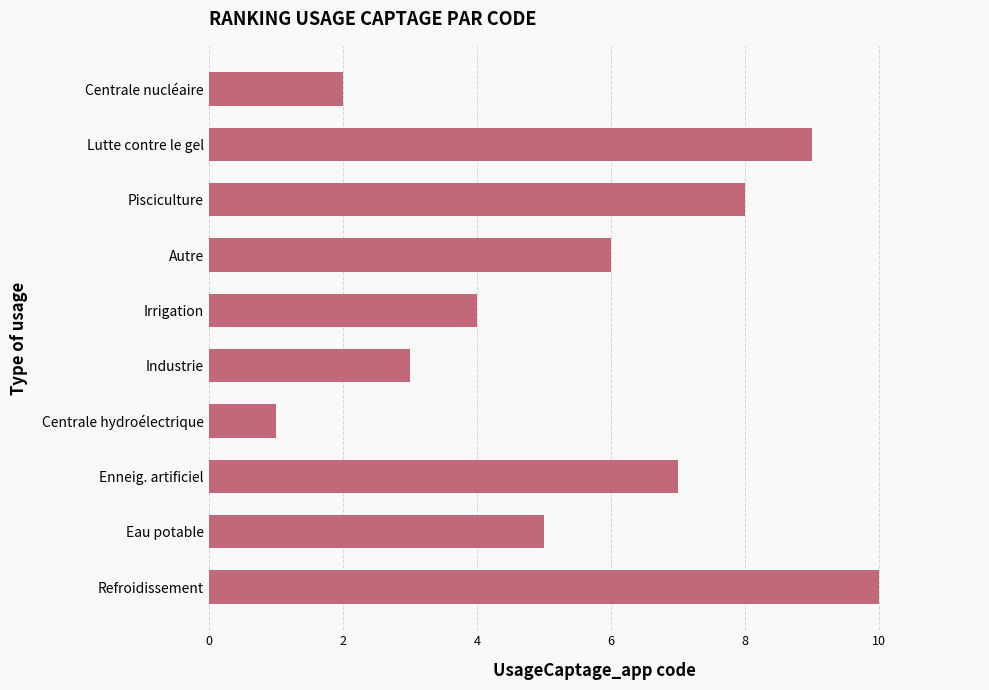

What value does the data have at Irrigation?

4